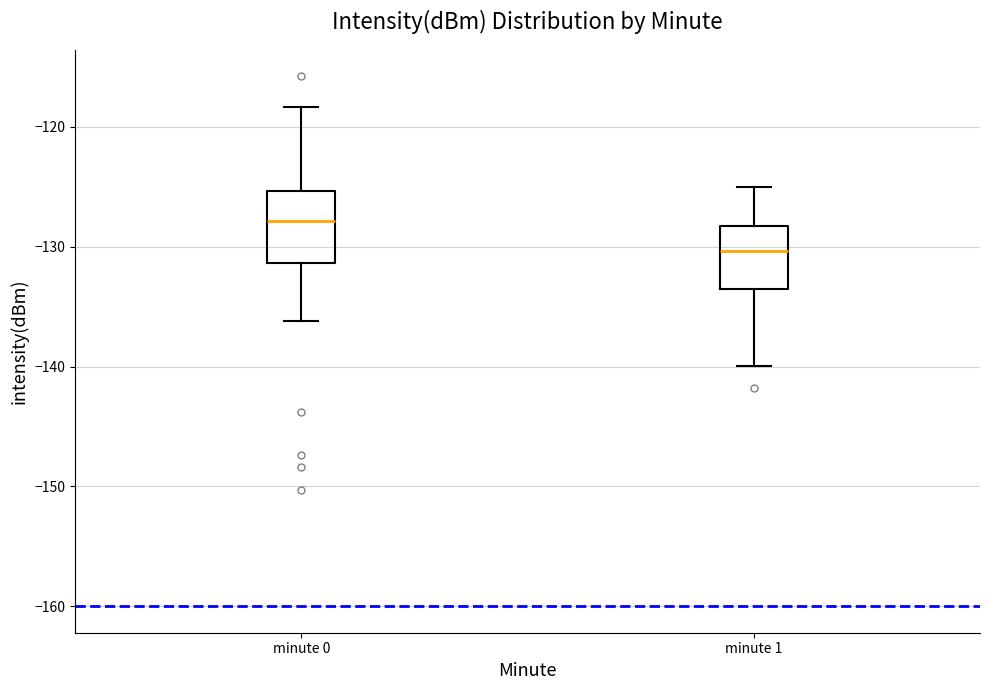

Reading left to right, transcribe this box plot: for each box, give where its median line is, the range the box spans, and where its two whiskers end, as read against the y-axis. The values are not printed on the chart, so give them approximately, as read against the axis.

minute 0: median -128, box -131 to -125, whiskers -136 to -118
minute 1: median -130, box -134 to -128, whiskers -140 to -125